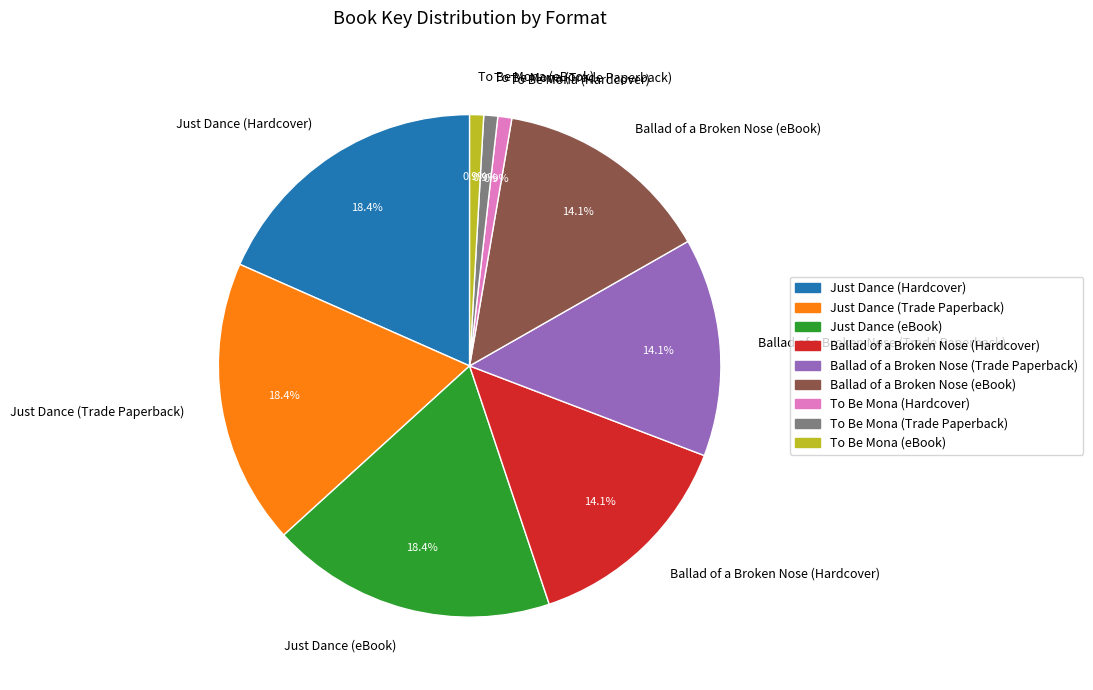

How many slices are in this pie chart?

9